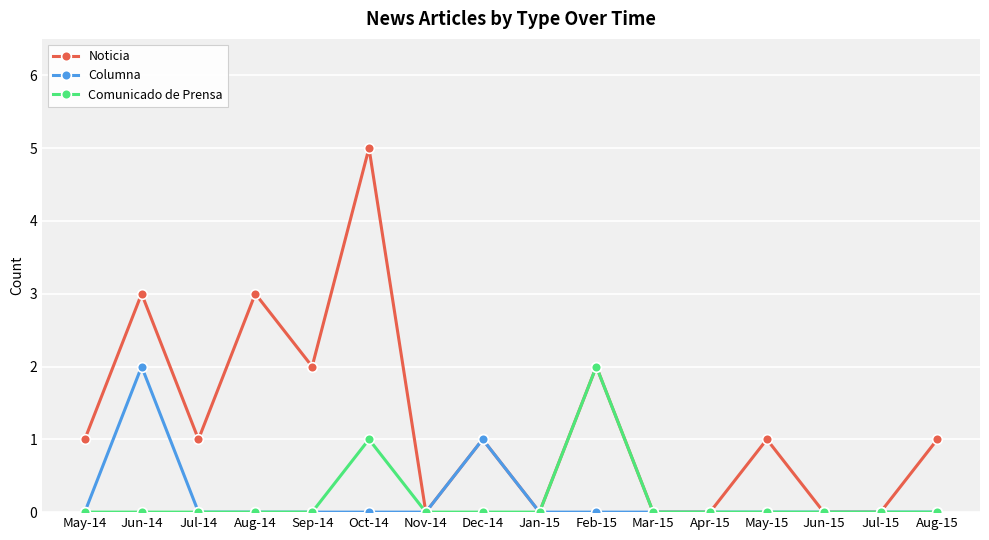

What is the label of the 4th point from the left?

Aug-14